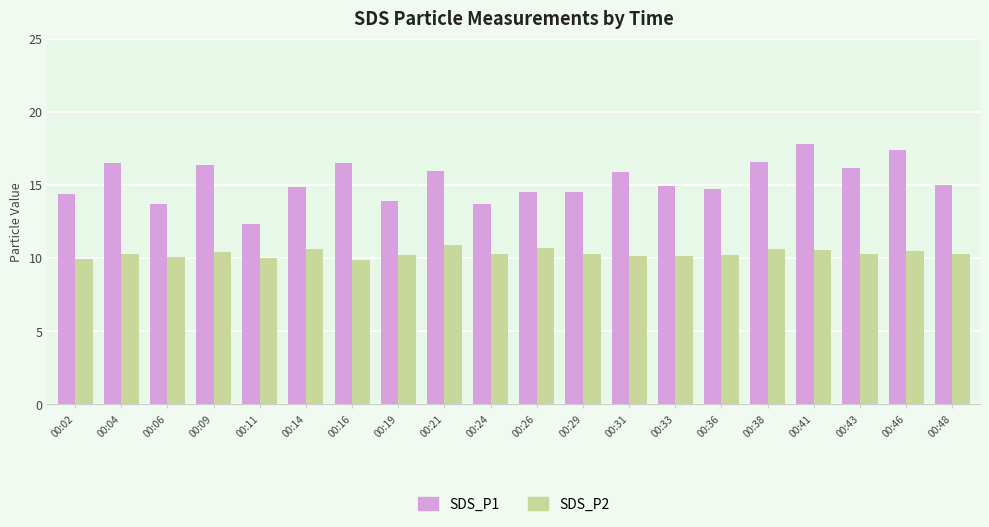

What value does the SDS_P2 series have at 00:41?

10.5